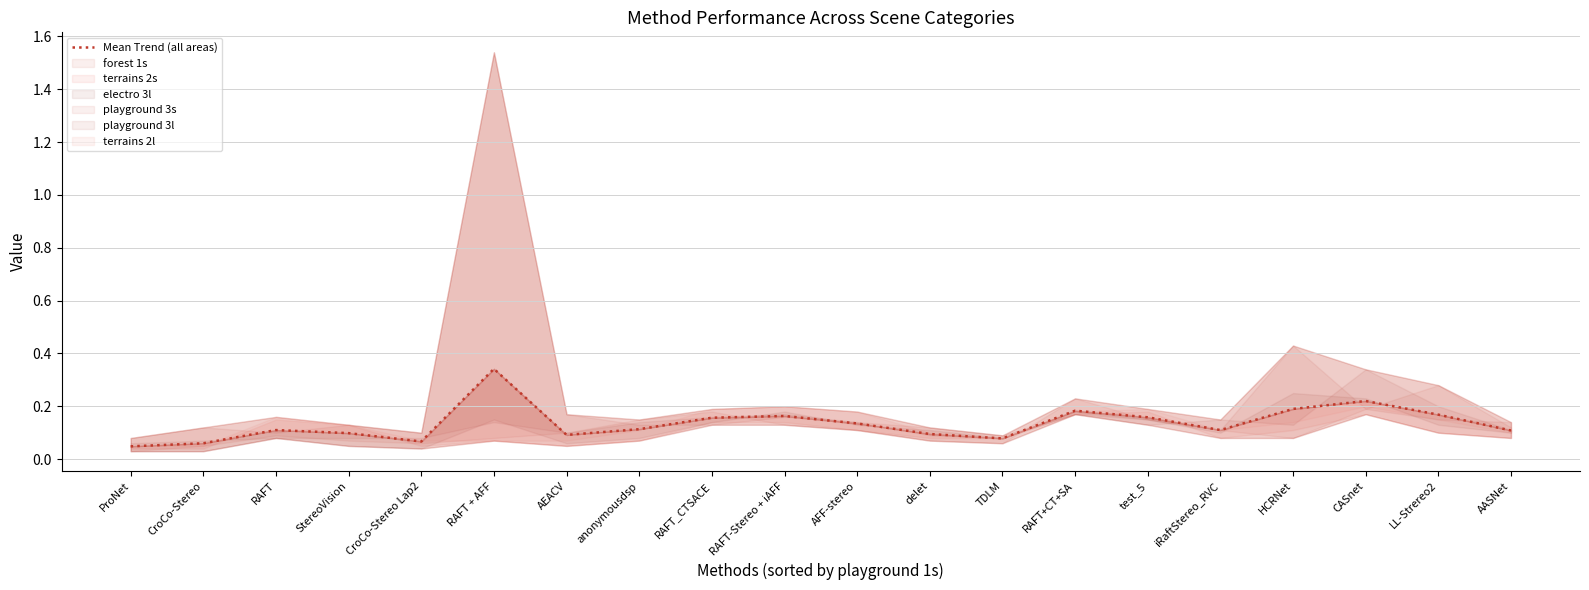

Where is the first local minimum?

CroCo-Stereo Lap2